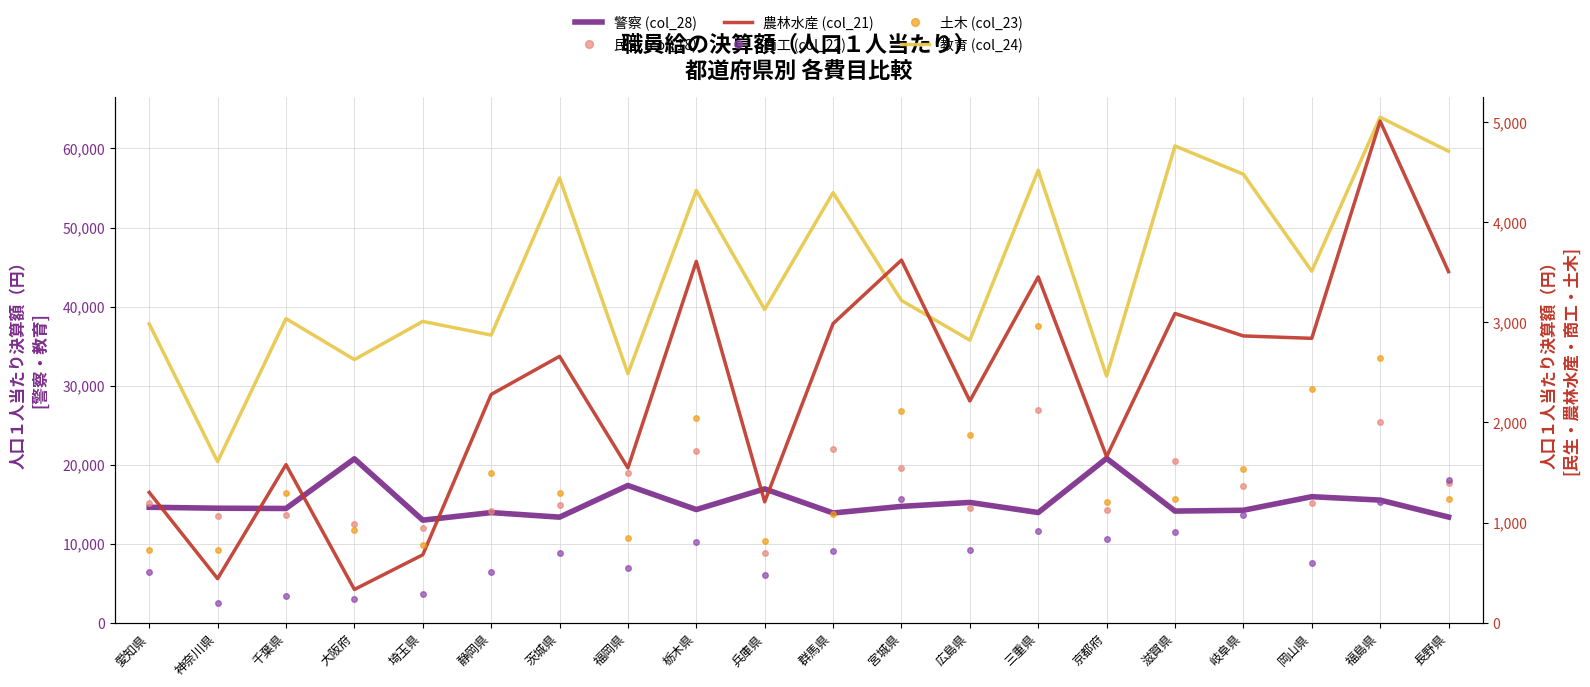

Which series has the largest range (max minus min)?

教育 (col_24)